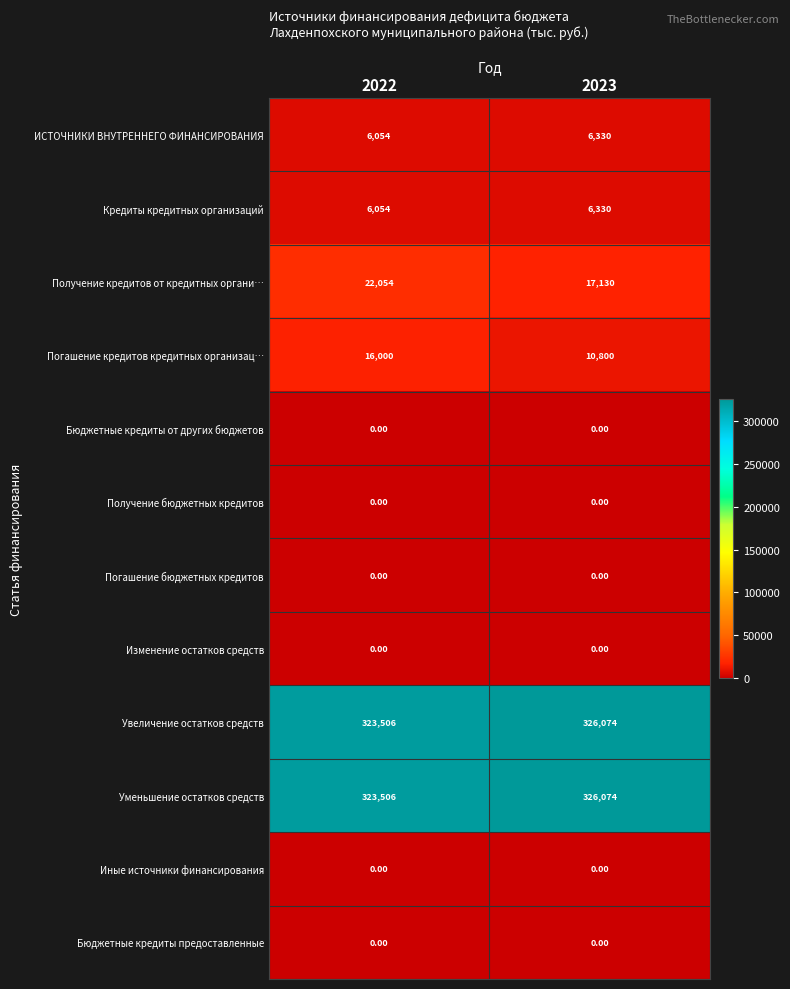

List the labels in order of Увеличение остатков средств value, largest first.

2023, 2022